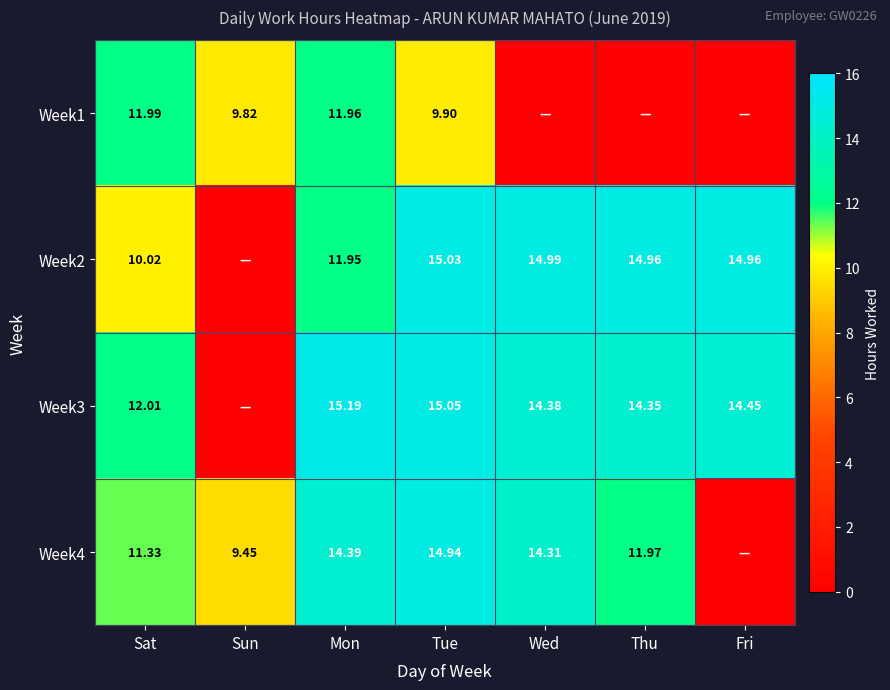

What is the total value across all series at Sun?

19.3